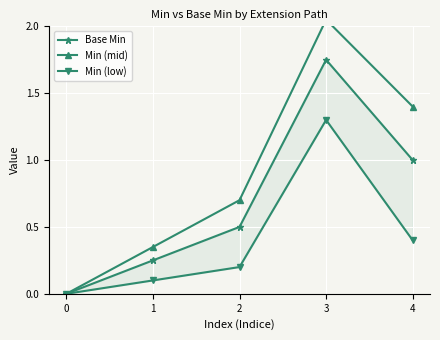

At which category does Min (mid) reach its first local peak?

3